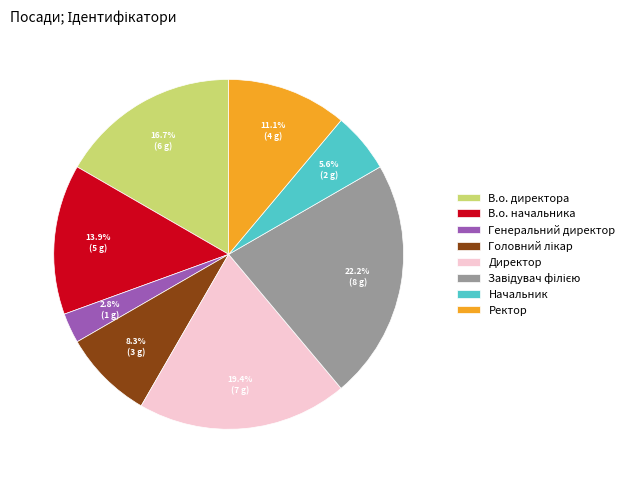

Combined, what portion of the pie is Ректор and Начальник?

16.7%